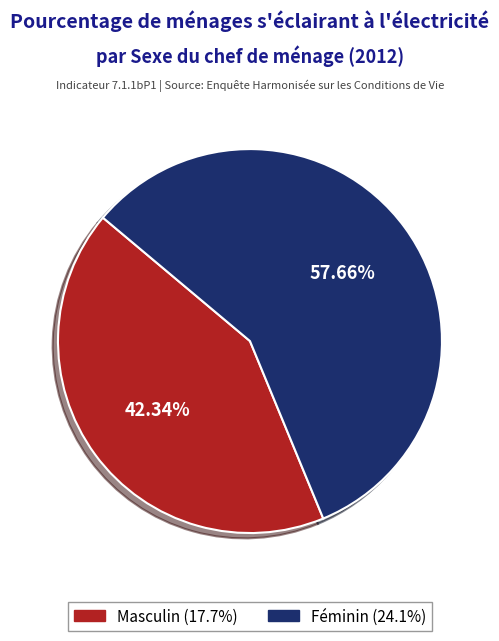

What portion of the pie excludes Féminin?

42.3%